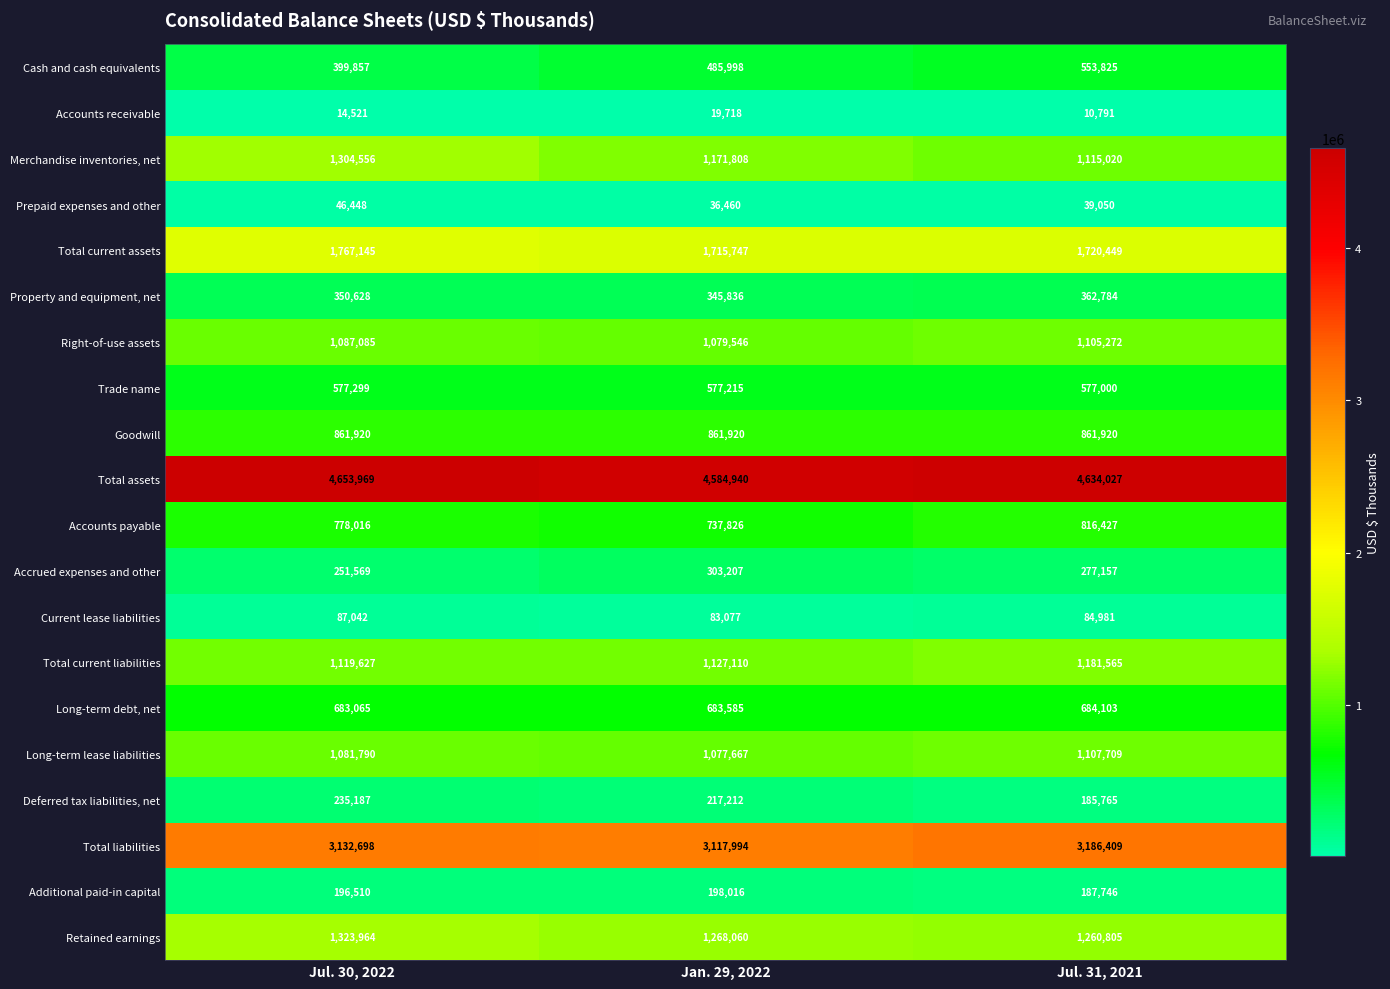

What is the difference between the Accounts receivable values at Jul. 31, 2021 and Jan. 29, 2022?

8927